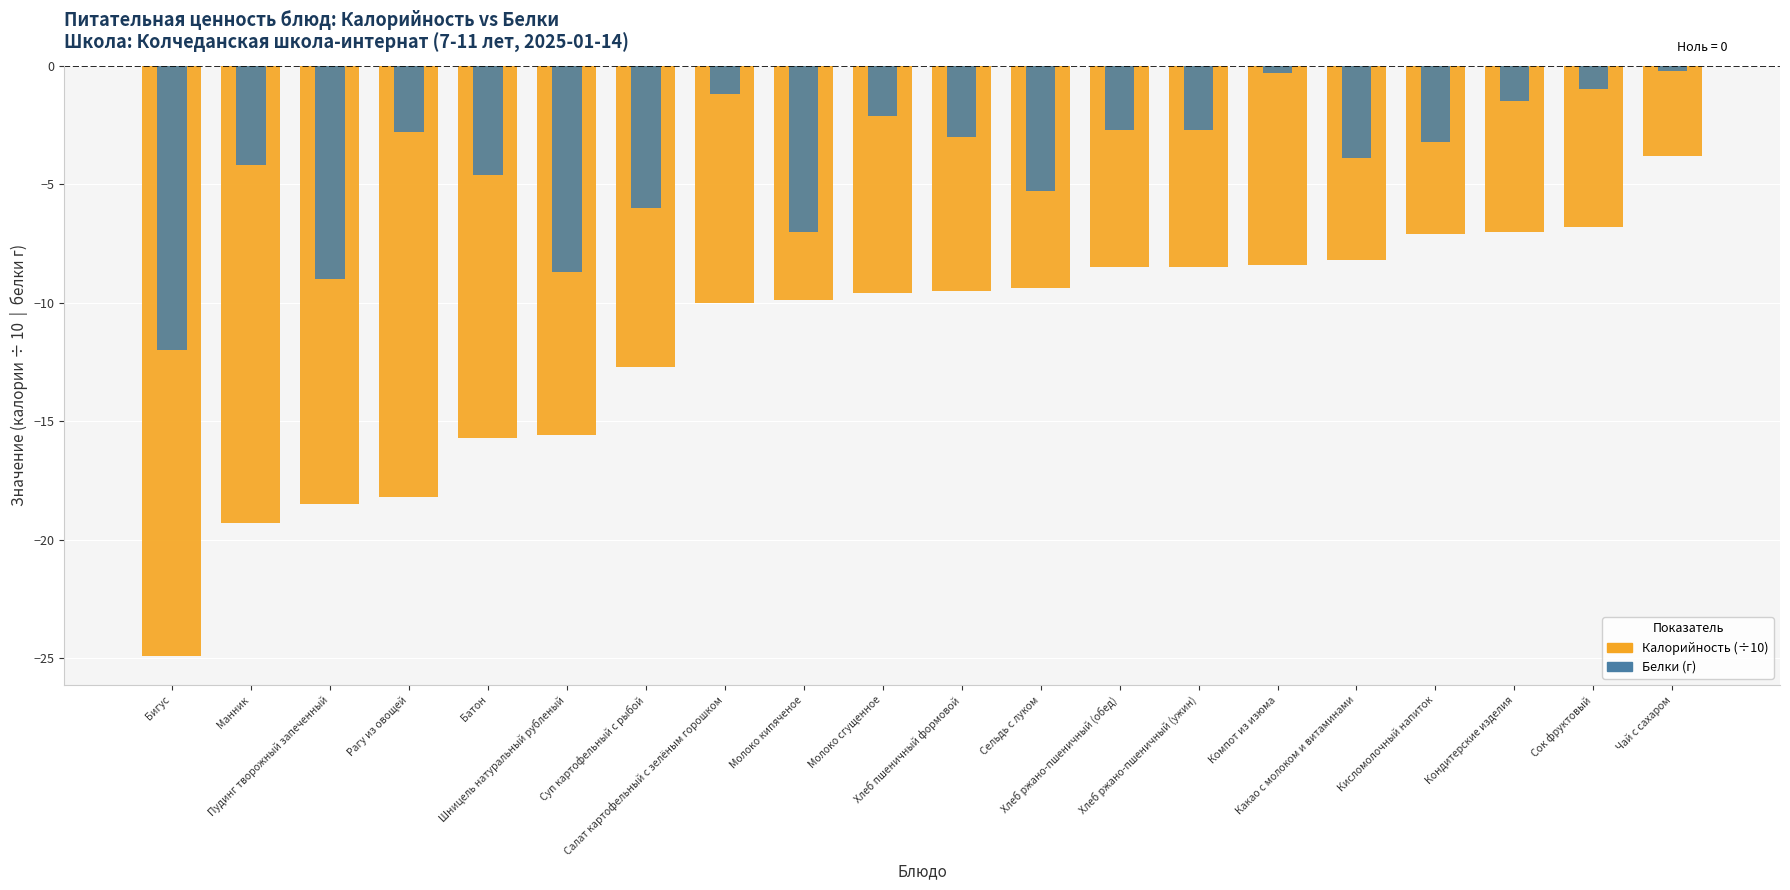

What are all the series names shown in the legend?

Калорийность (÷10), Белки